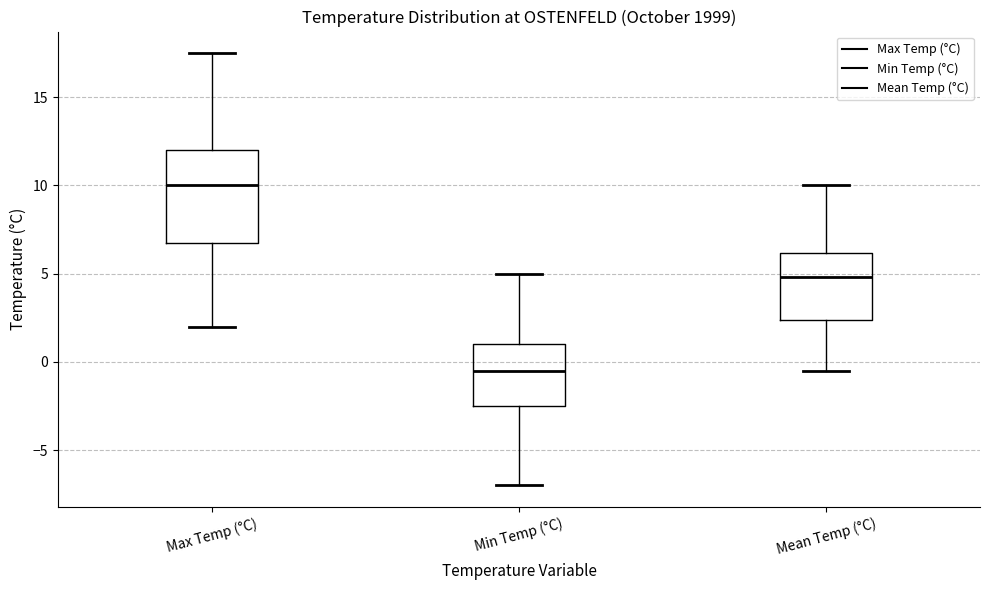

Which box is the tallest, from its lower edge to its upper edge?

Max Temp (°C)